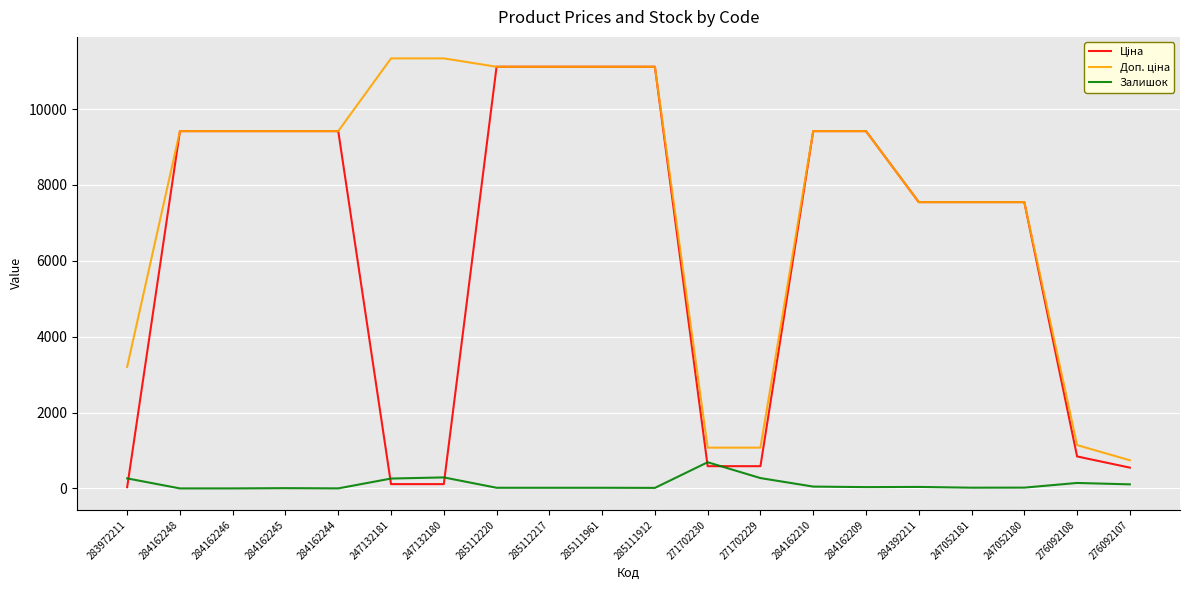

The Залишок series shows 144.0 at 276092108. True or false?

True